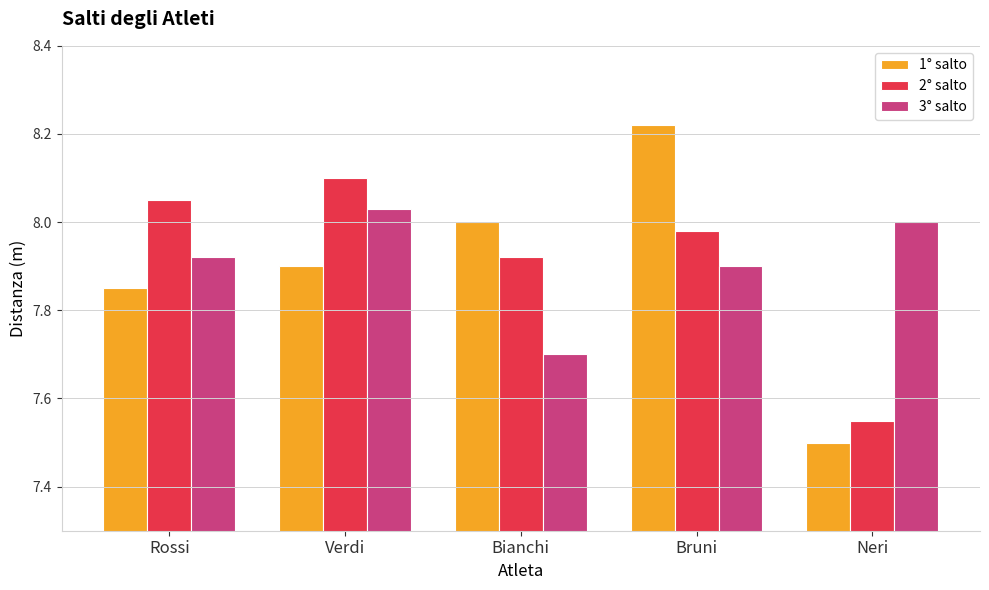

What position from the right is Bianchi?

3